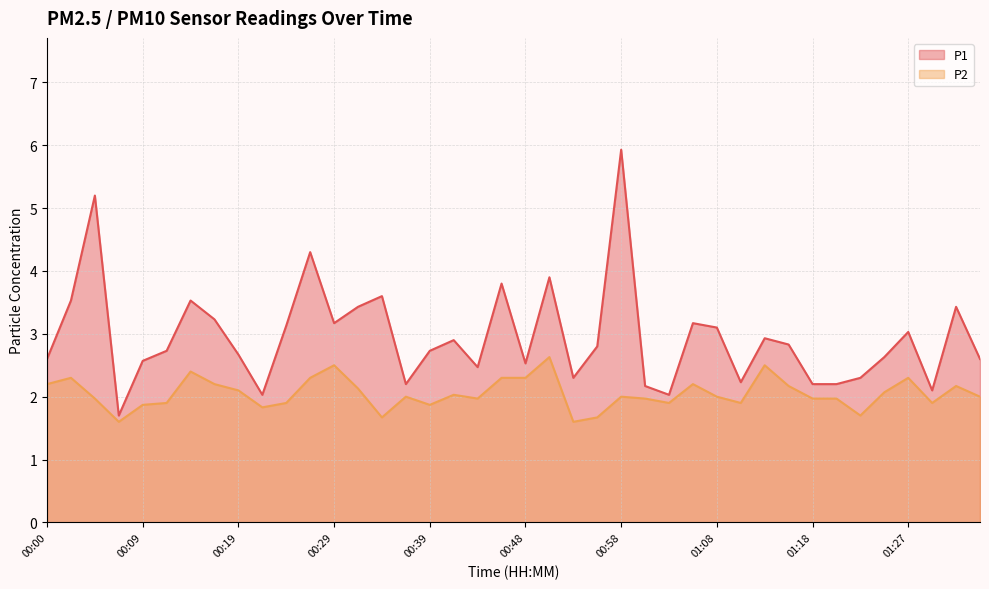

What is the difference between the P2 values at 00:31 and 00:48?

0.2